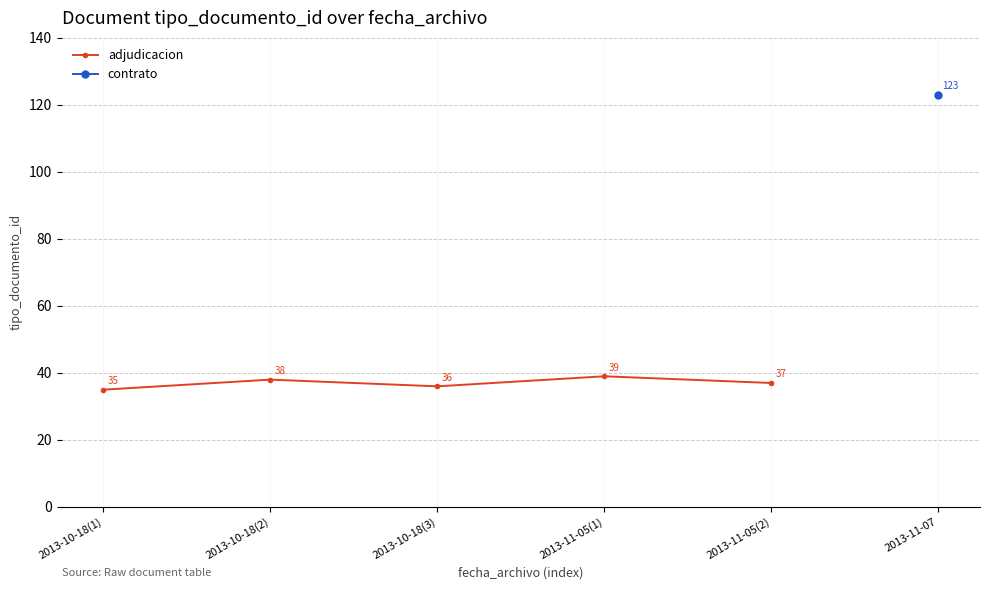

Count the number of values greater than 37.

2